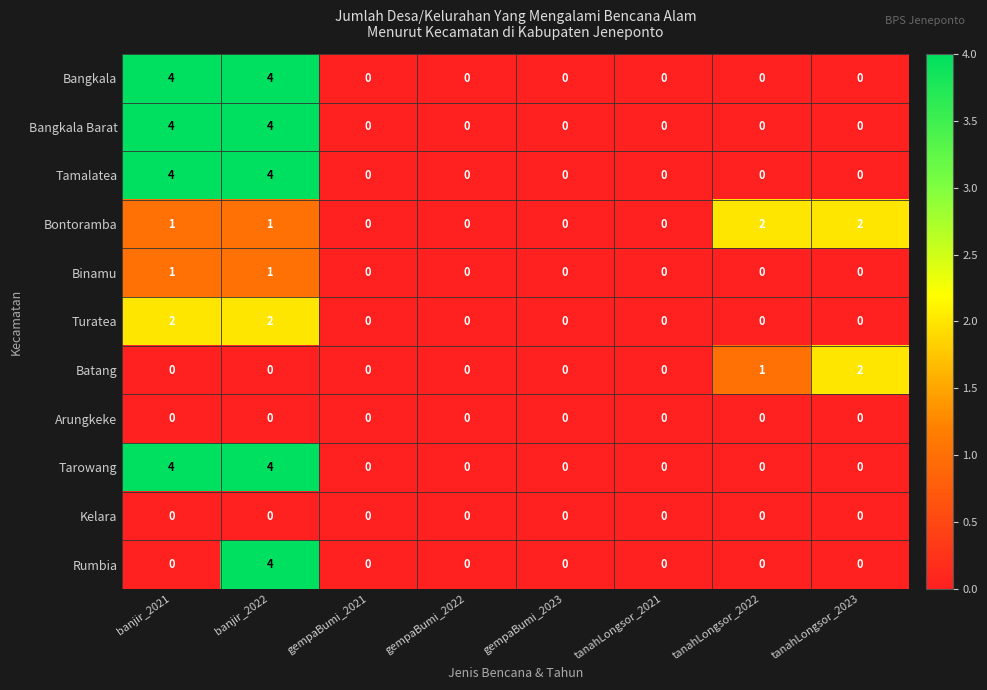

At which category is the sum across all series the highest?

banjir_2022